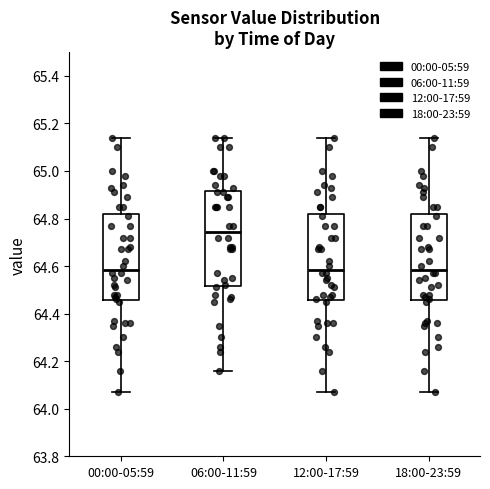

Reading left to right, transcribe this box plot: for each box, give where its median line is, the range the box spans, and where its two whiskers end, as read against the y-axis. The values are not printed on the chart, so give them approximately, as read against the axis.

00:00-05:59: median 64.58, box 64.46 to 64.82, whiskers 64.08 to 65.14
06:00-11:59: median 64.74, box 64.52 to 64.92, whiskers 64.16 to 65.14
12:00-17:59: median 64.58, box 64.46 to 64.82, whiskers 64.08 to 65.14
18:00-23:59: median 64.58, box 64.46 to 64.82, whiskers 64.08 to 65.14